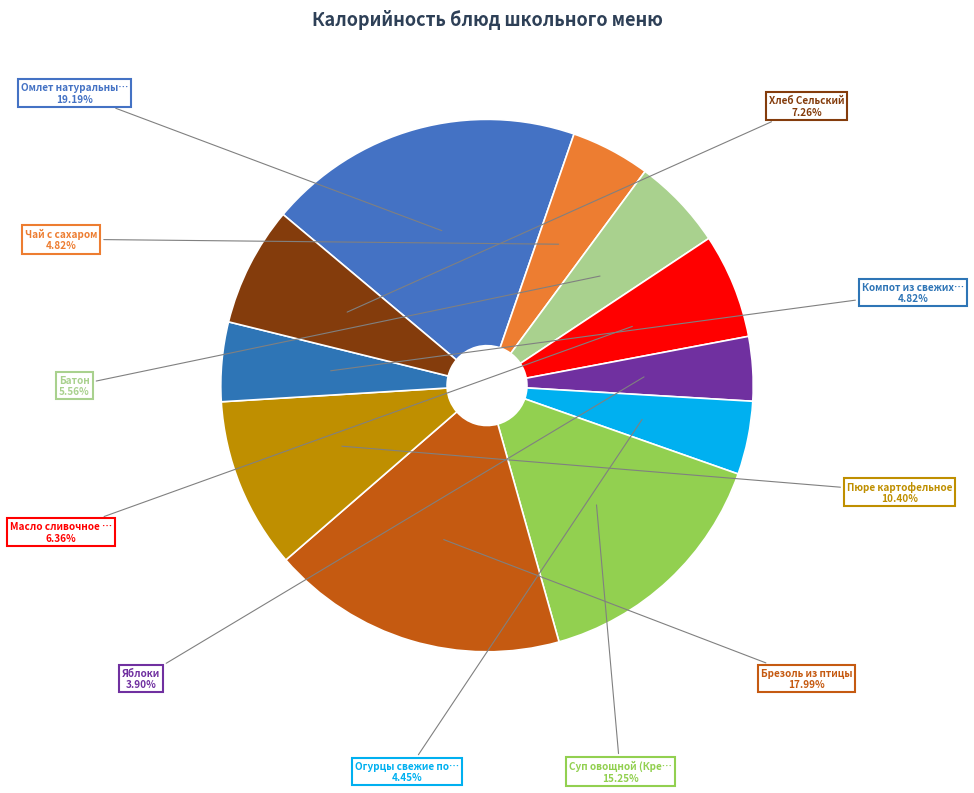

To the nearest percent, what is the difference between the largest and smallest slice percentages?

15%